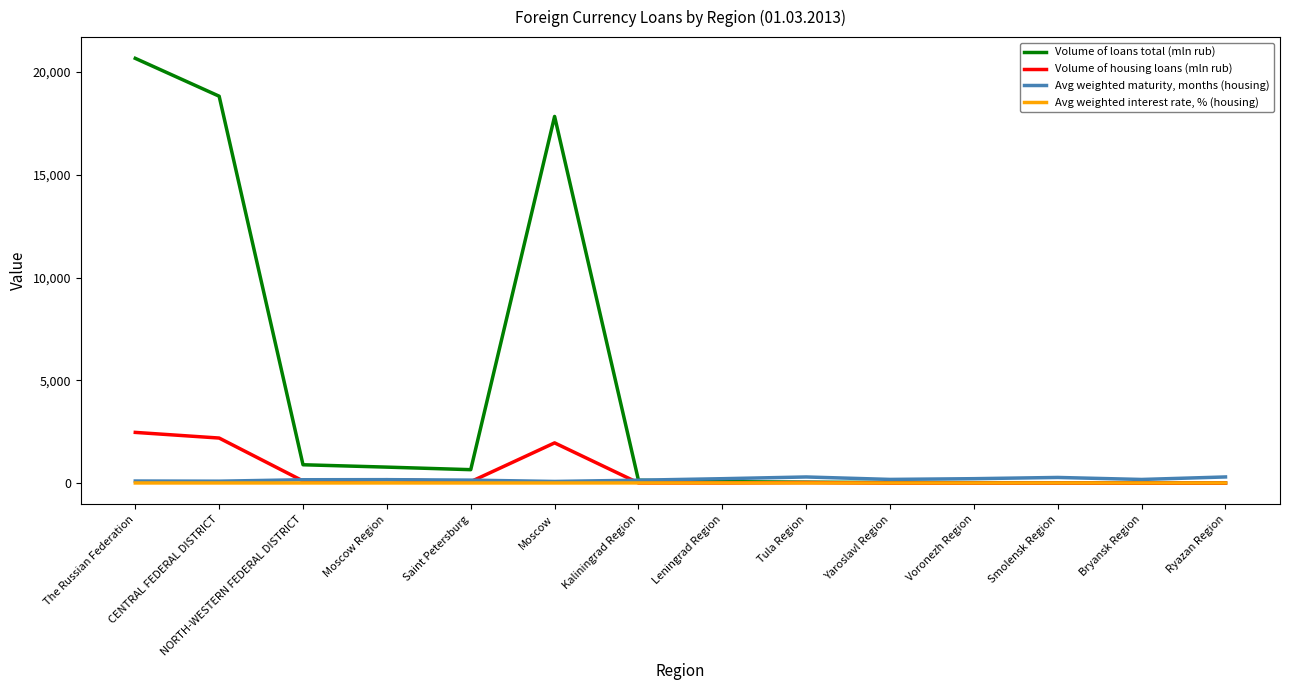

How many distinct data groups are displayed?

4